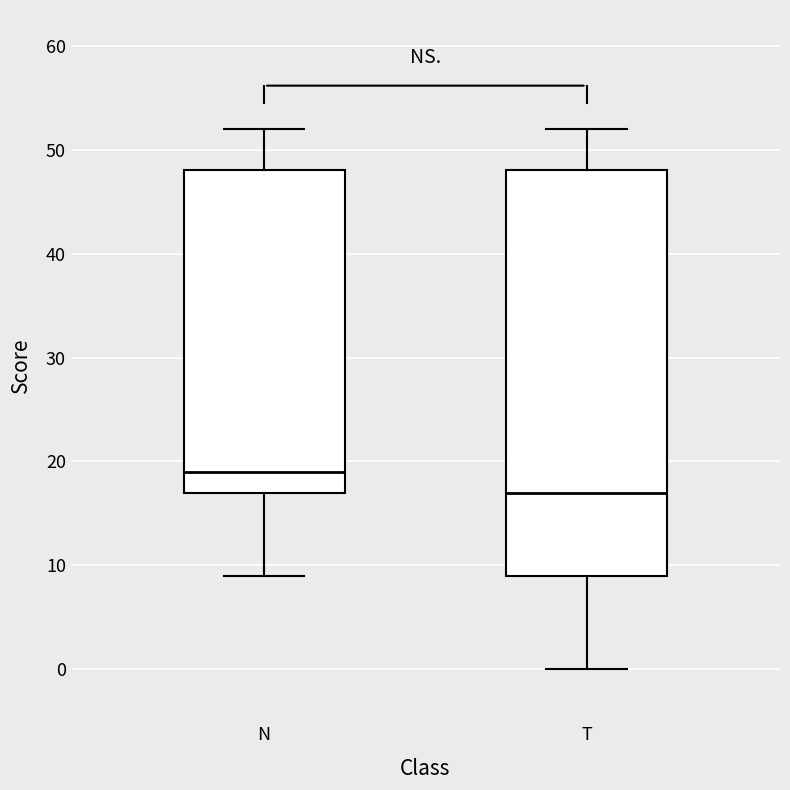

Reading left to right, read every box against the y-axis: the position of its median line, the range the box covers, and the ends of its whiskers. The values are not printed on the chart, so give them approximately, as read against the axis.

N: median 19, box 17 to 48, whiskers 9 to 52
T: median 17, box 9 to 48, whiskers 0 to 52